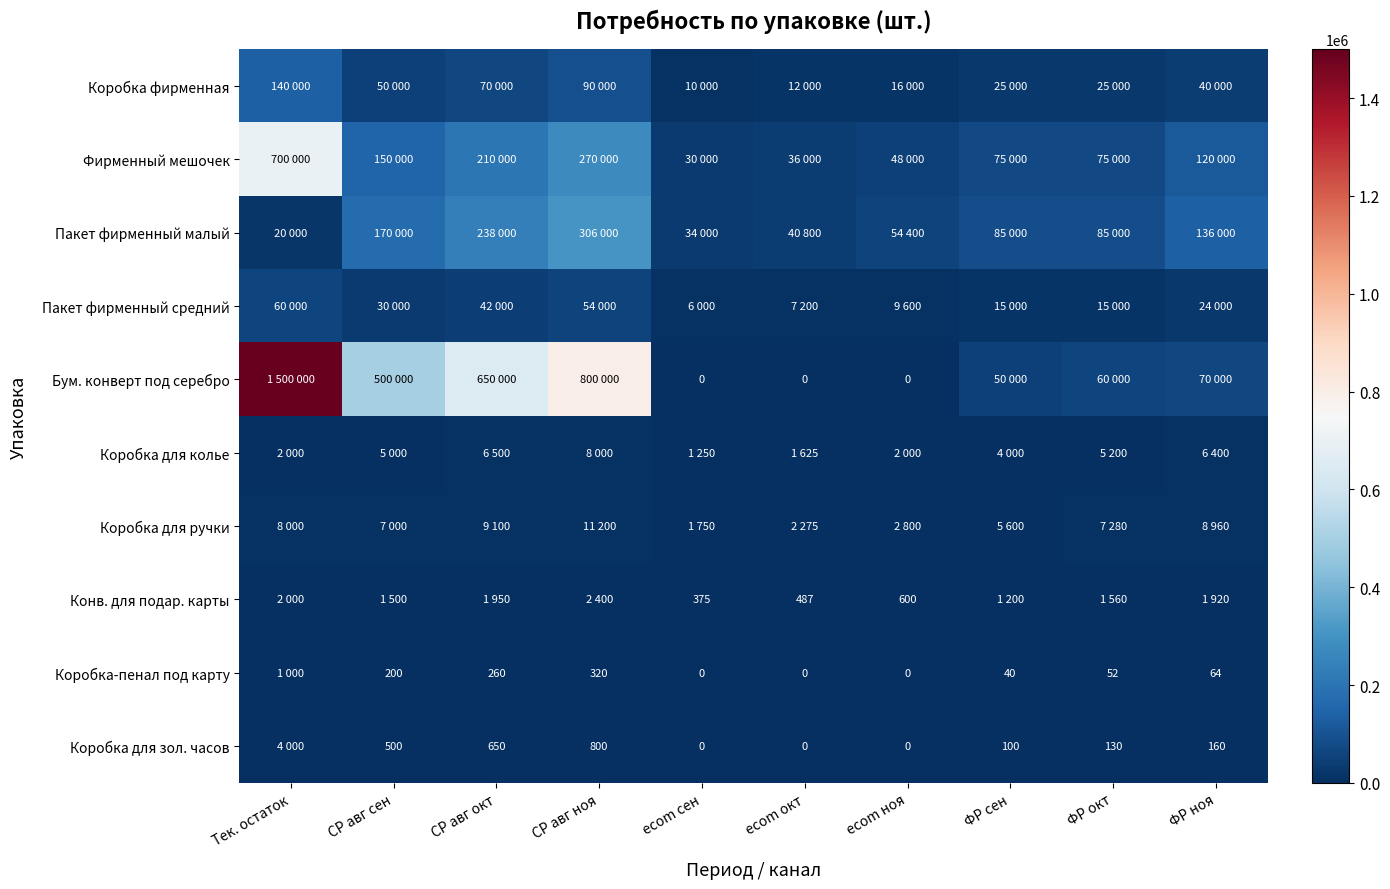

What is the difference between the Коробка для зол. часов values at СР авг окт and СР авг ноя?

150